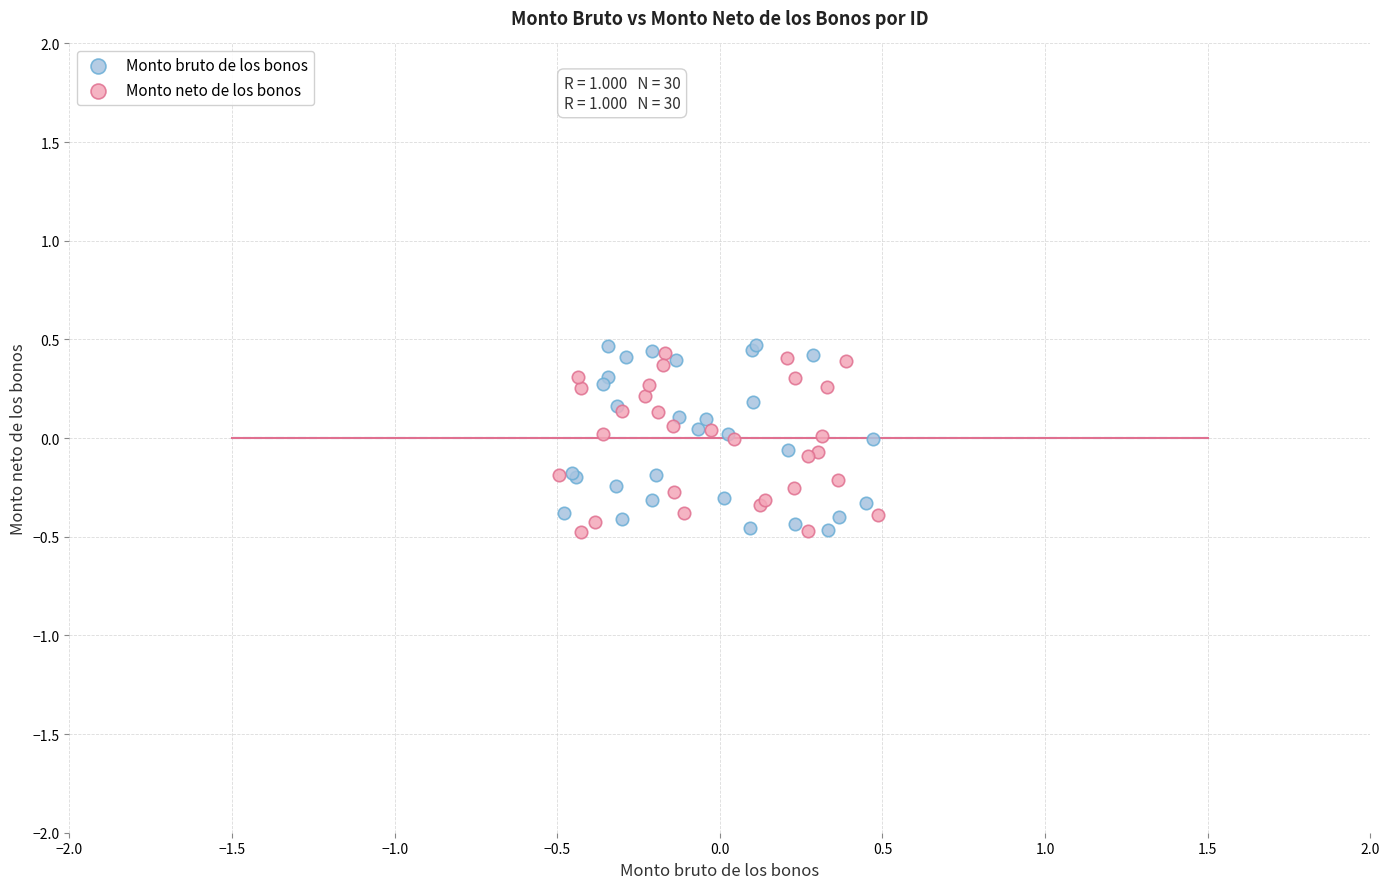

Which series has the largest Y range (max minus min)?

Monto bruto de los bonos